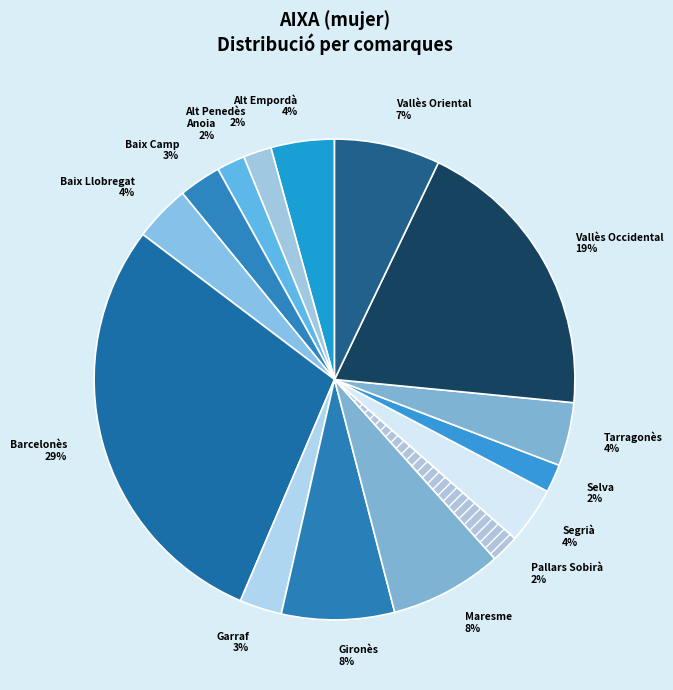

The Anoia slice represents 2% of the pie. True or false?

True